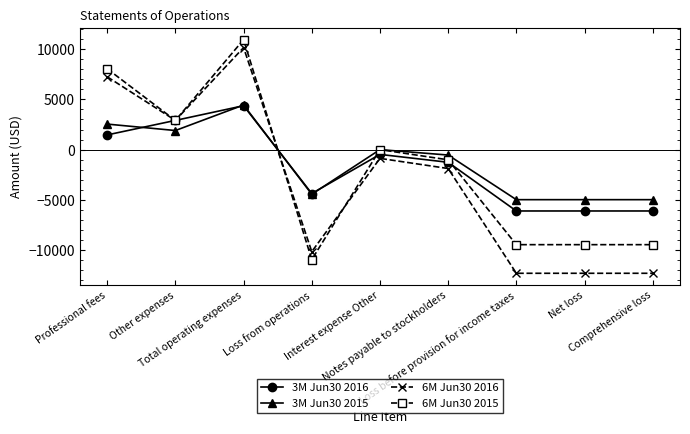

Where does the 3M Jun30 2015 series first go above -541?

Professional fees